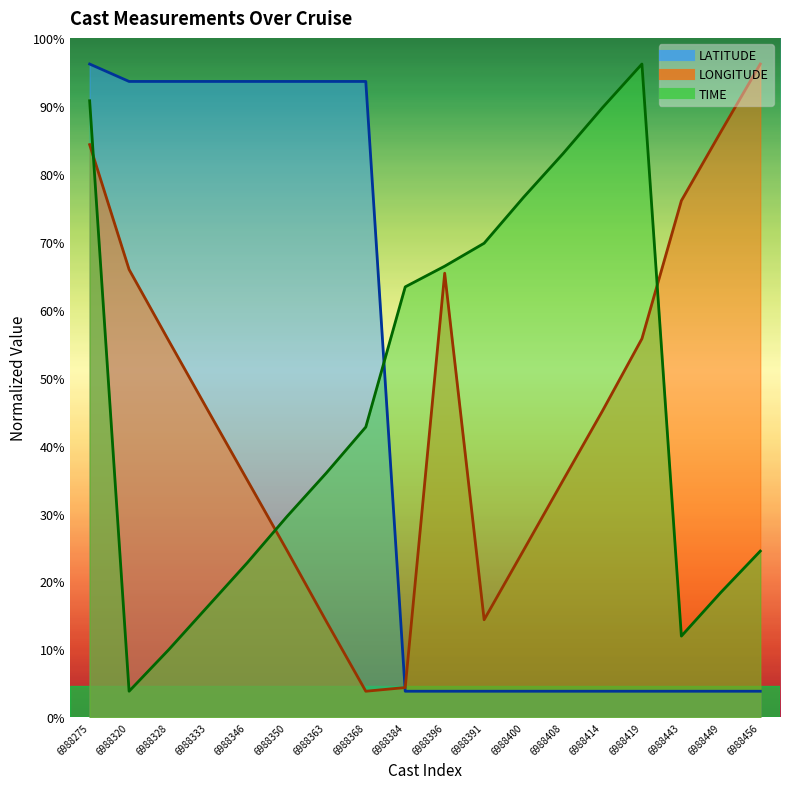

Is the value of LATITUDE at 6988328 greater than the value of LONGITUDE at 6988456?

No